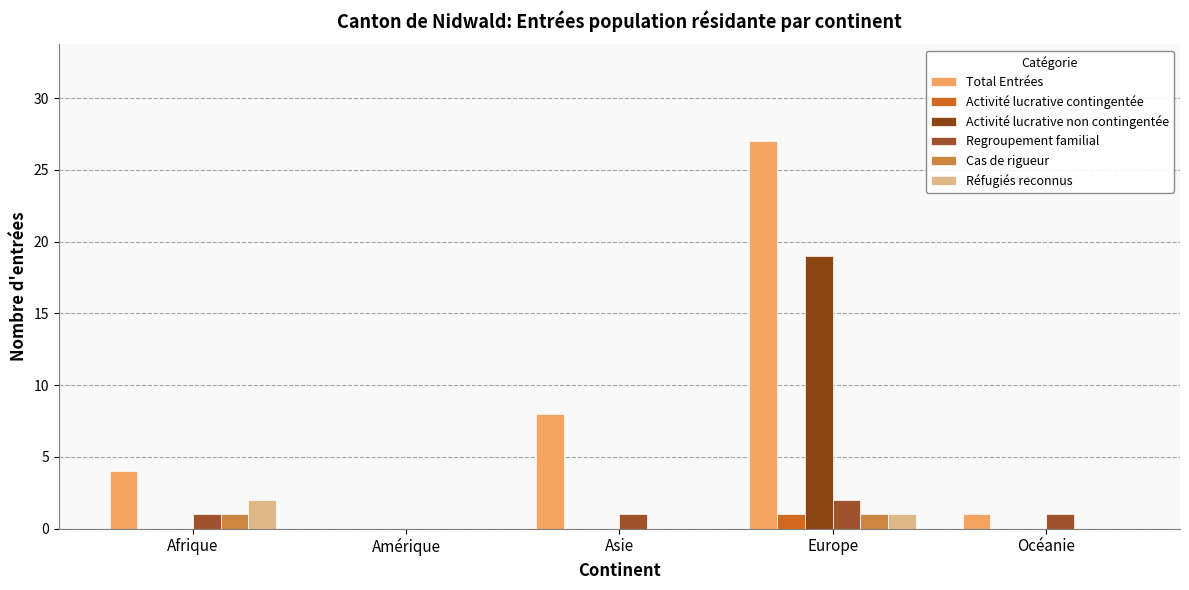

Reading left to right, extract all data points from this chart.

Total Entrées: 4	0	8	27	1
Activité lucrative contingentée: 0	0	0	1	0
Activité lucrative non contingentée: 0	0	0	19	0
Regroupement familial: 1	0	1	2	1
Cas de rigueur: 1	0	0	1	0
Réfugiés reconnus: 2	0	0	1	0